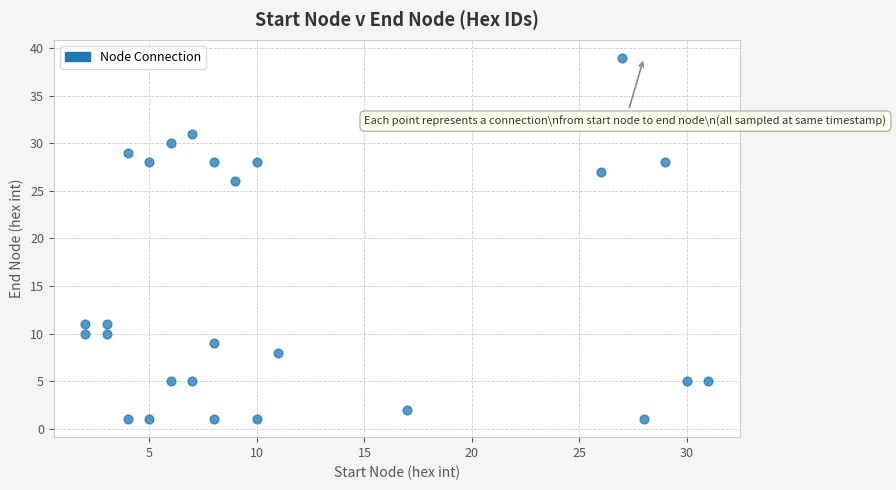

What is the range of Y values (max minus min)?

38